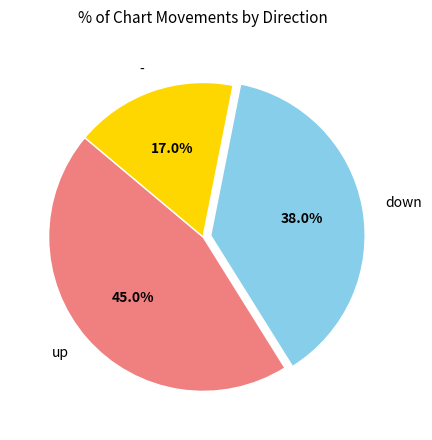

Does down represent more than half of the total?

No